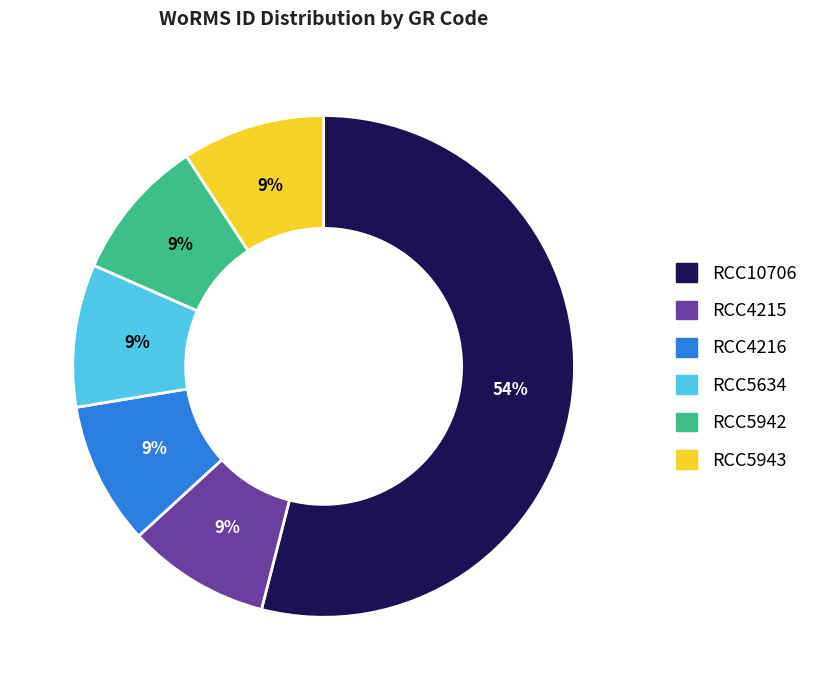

Does any single category account for the majority?

Yes